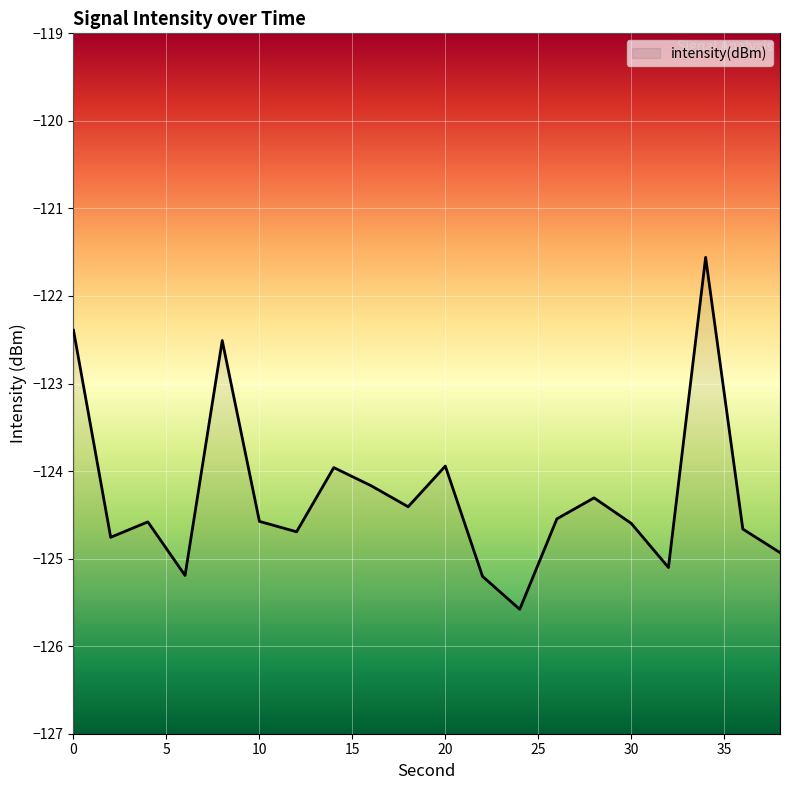

Does the chart display data point markers on the line(s)?

No